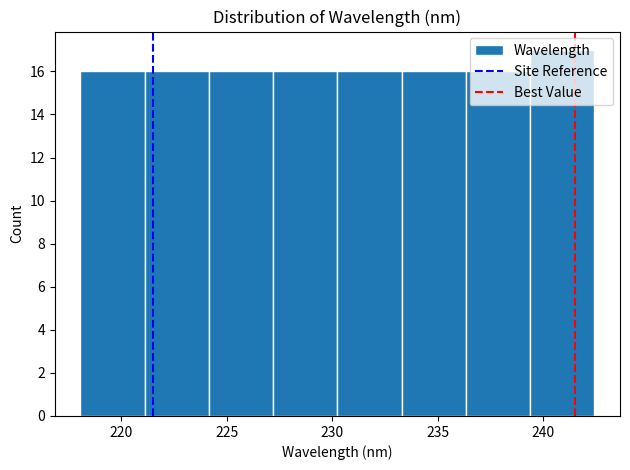

Reading left to right, list every bar in this chart as the range it spans on the x-axis followed by its height. Neither the bar edges nor the heights are printed on the chart, so give them approximately, as read against the axes.

218.0 to 221.0: 16
221.0 to 224.0: 16
224.0 to 227.0: 16
227.0 to 230.0: 16
230.0 to 233.5: 16
233.5 to 236.5: 16
236.5 to 239.5: 16
239.5 to 242.5: 17